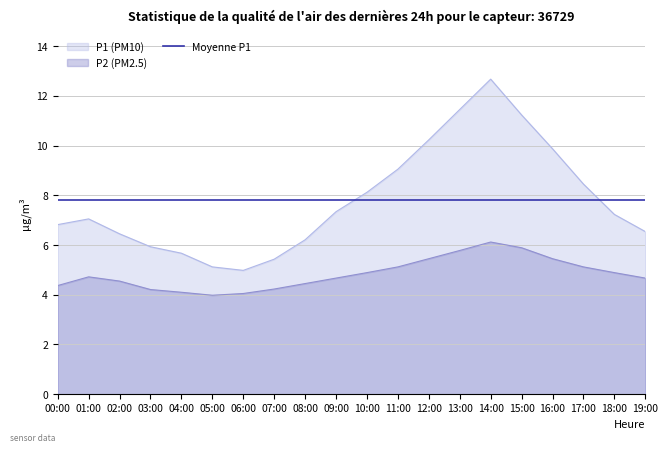

What is the label of the 7th point from the right?

13:00